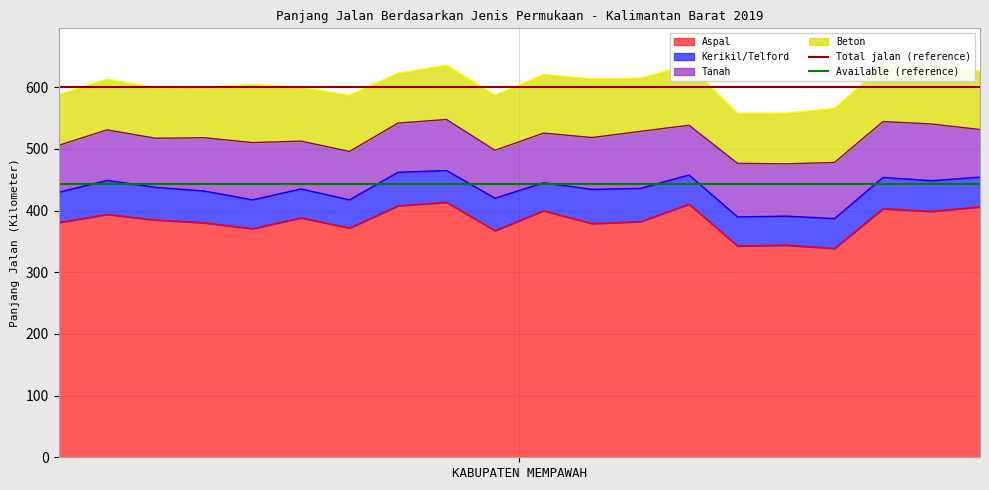

The Available (reference) series shows 442.5 at 1. True or false?

True